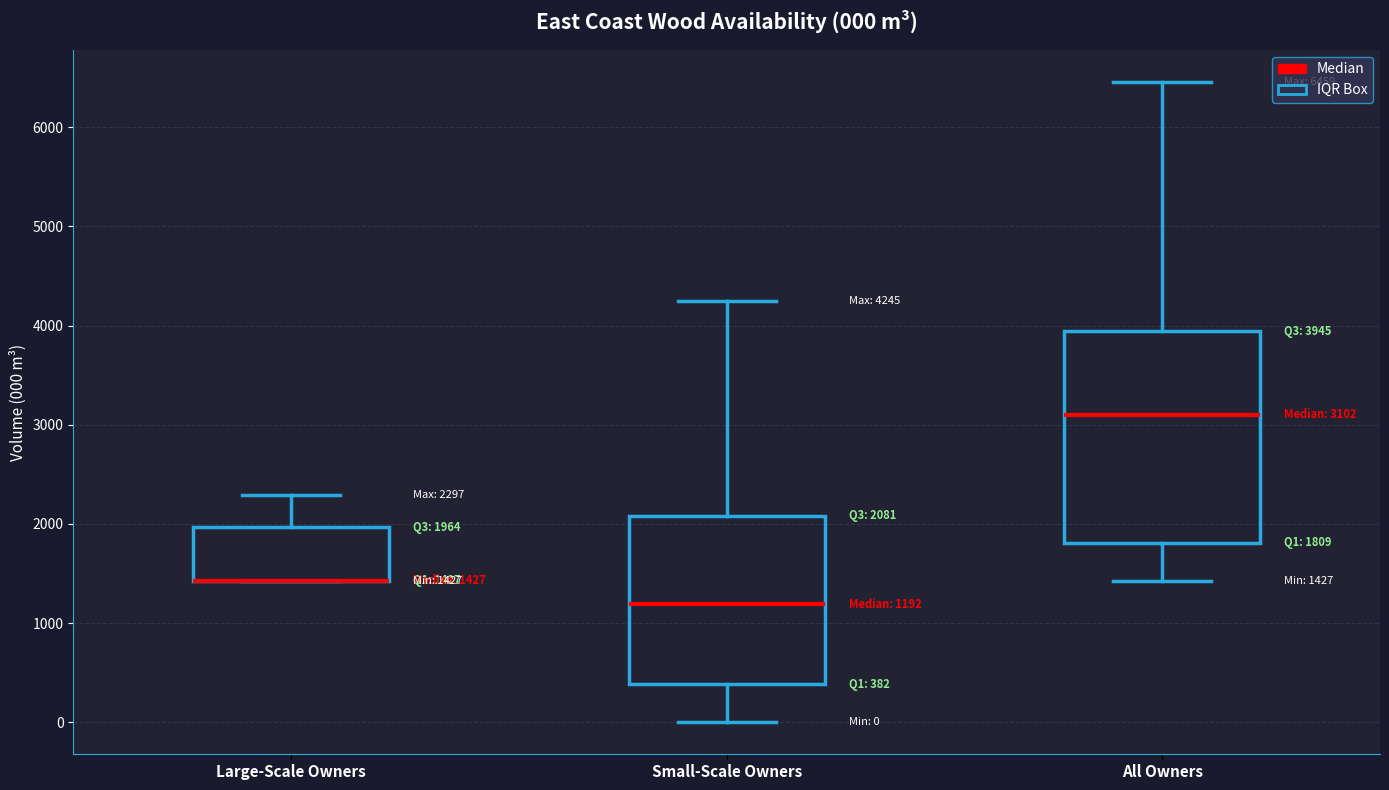

Comparing the boxes themselves (not the whiskers), which one is the tallest?

All Owners